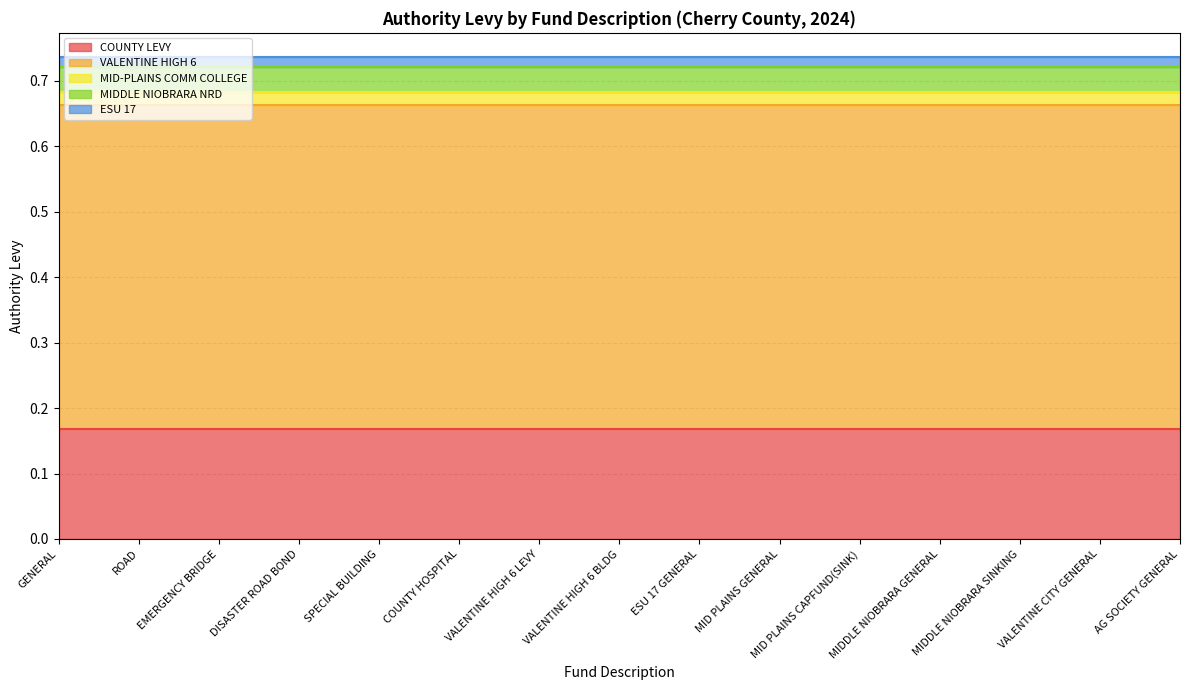

True or false: COUNTY LEVY and VALENTINE HIGH 6 cross at least once.

False